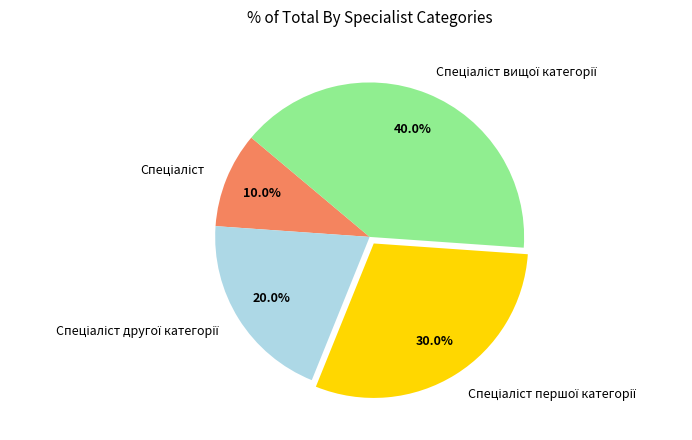

Is there any slice that represents more than half of the pie?

No